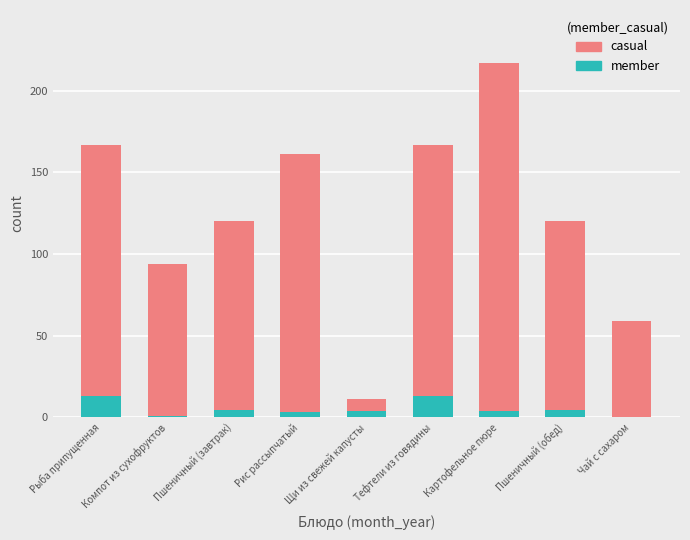

What is the sum of all member values?

47.2